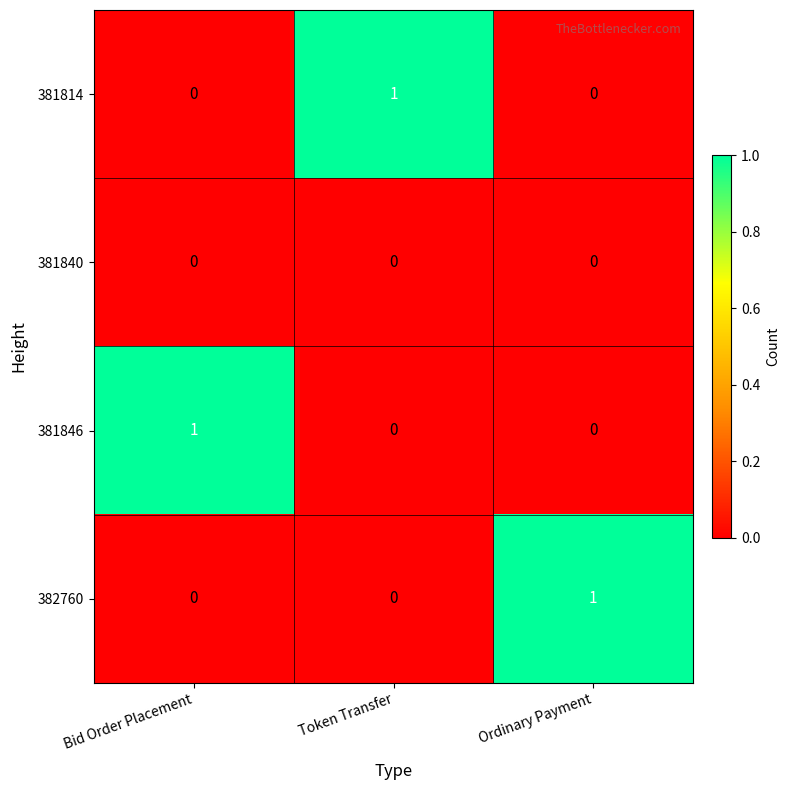

True or false: 381814 has a value of 1 at Bid Order Placement.

False